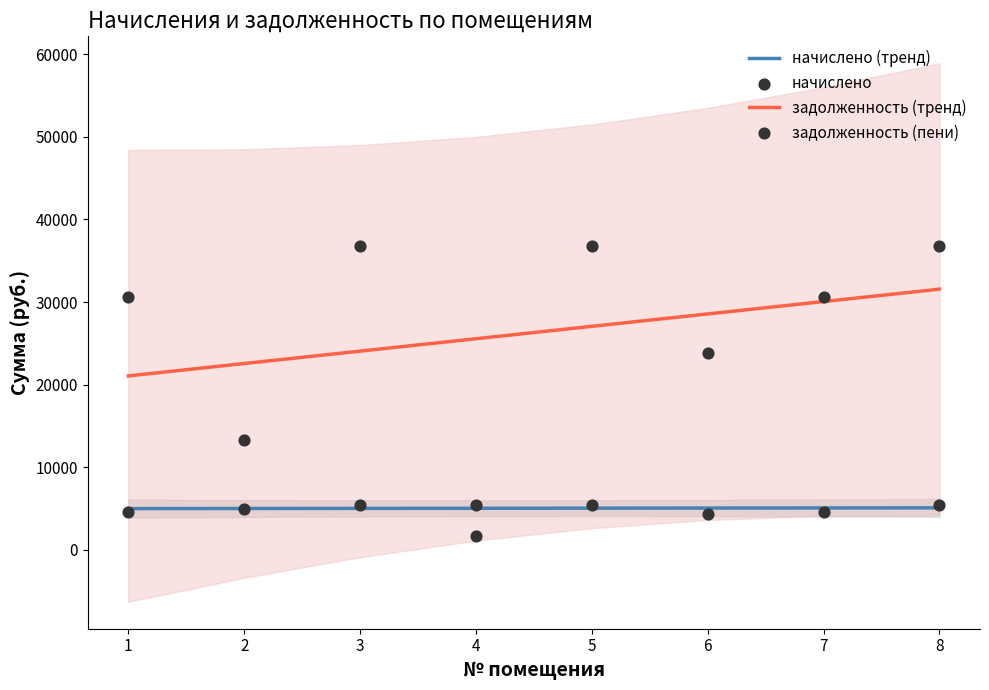

Is the value of начислено at 1 greater than the value of начислено (тренд) at 8?

No